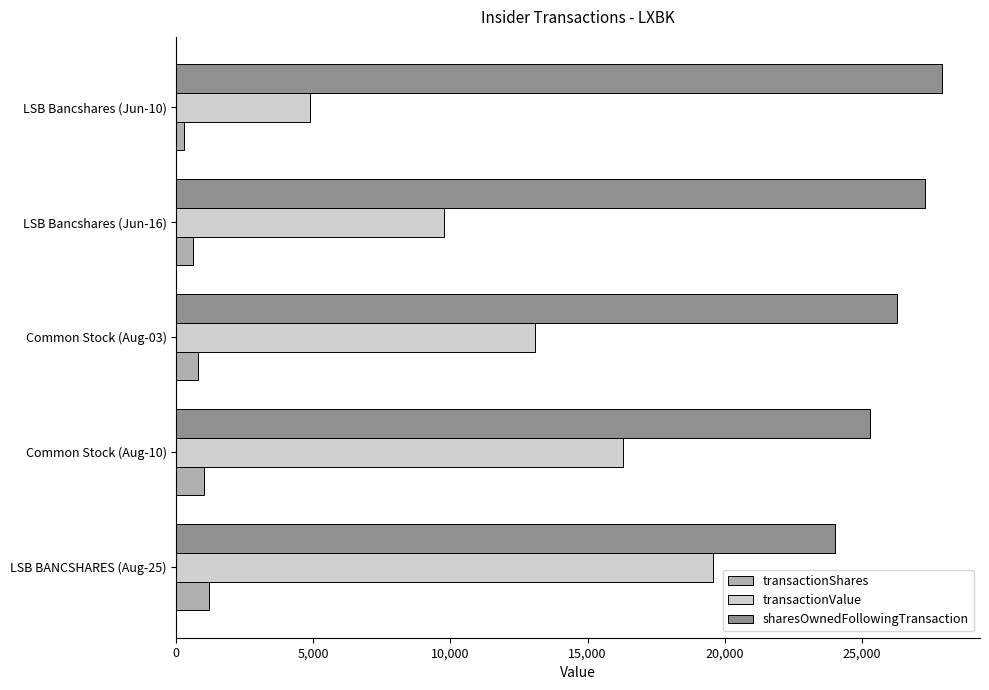

Rank the series by their average value, from highest to lowest.

sharesOwnedFollowingTransaction, transactionValue, transactionShares